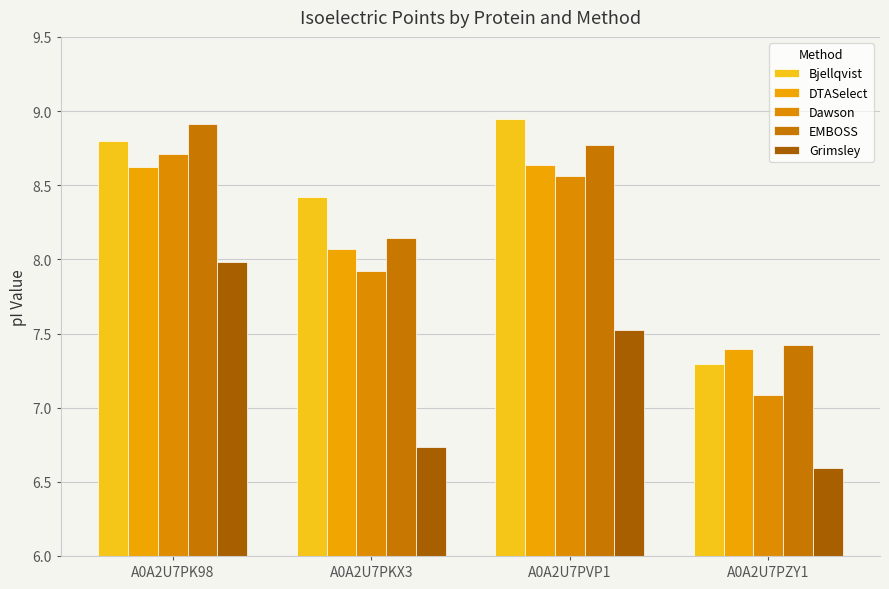

Which series has the largest total across all categories?

Bjellqvist